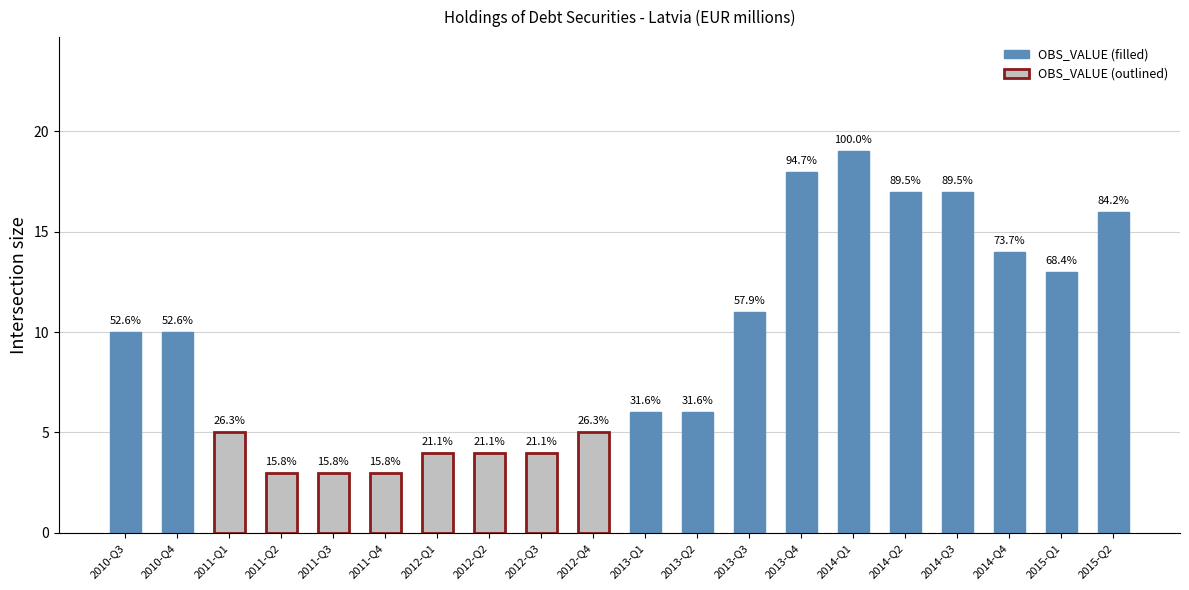

Does the chart contain any negative values?

No